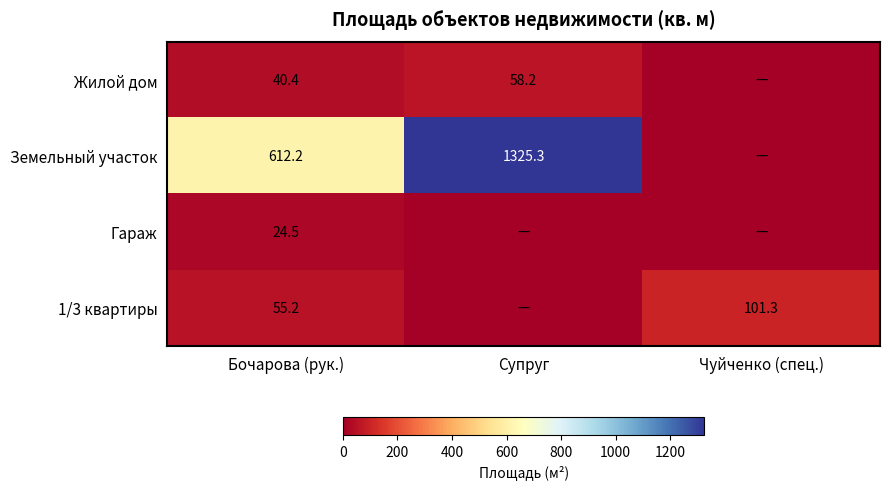

Rank the series at Бочарова (рук.) from highest to lowest value.

Земельный участок, 1/3 квартиры, Жилой дом, Гараж